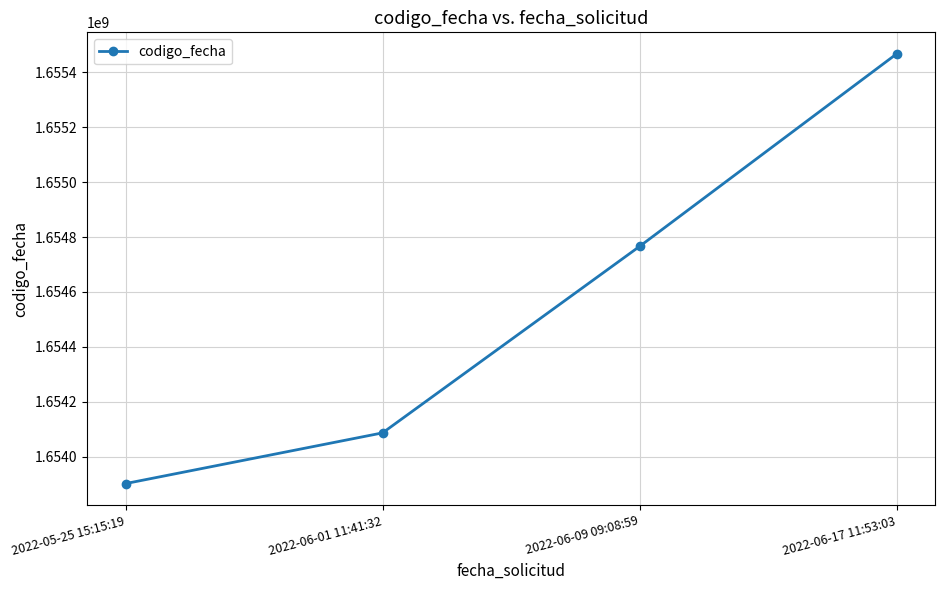

What is the ratio of the value at 2022-06-17 11:53:03 to the value at 2022-05-25 15:15:19?

1.0